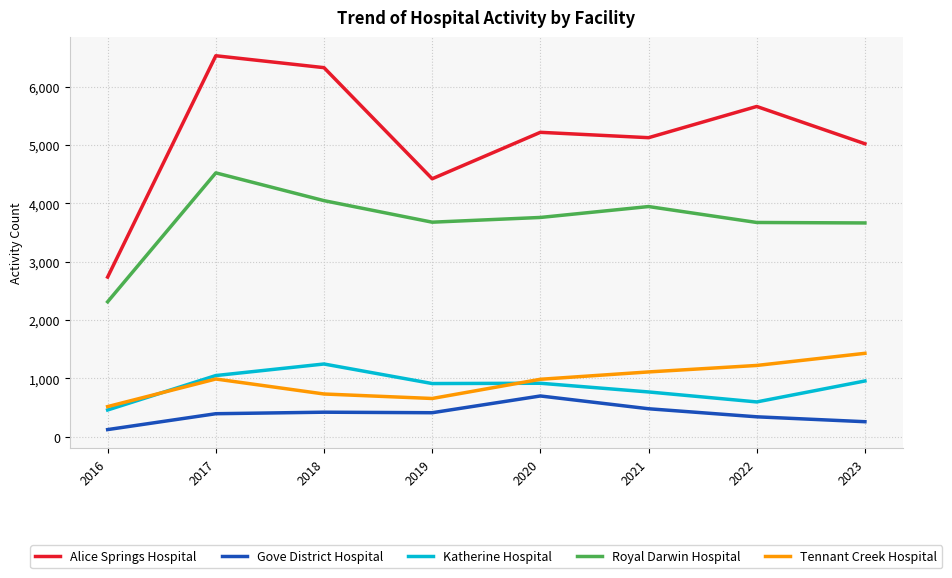

How many lines are shown in the chart?

5